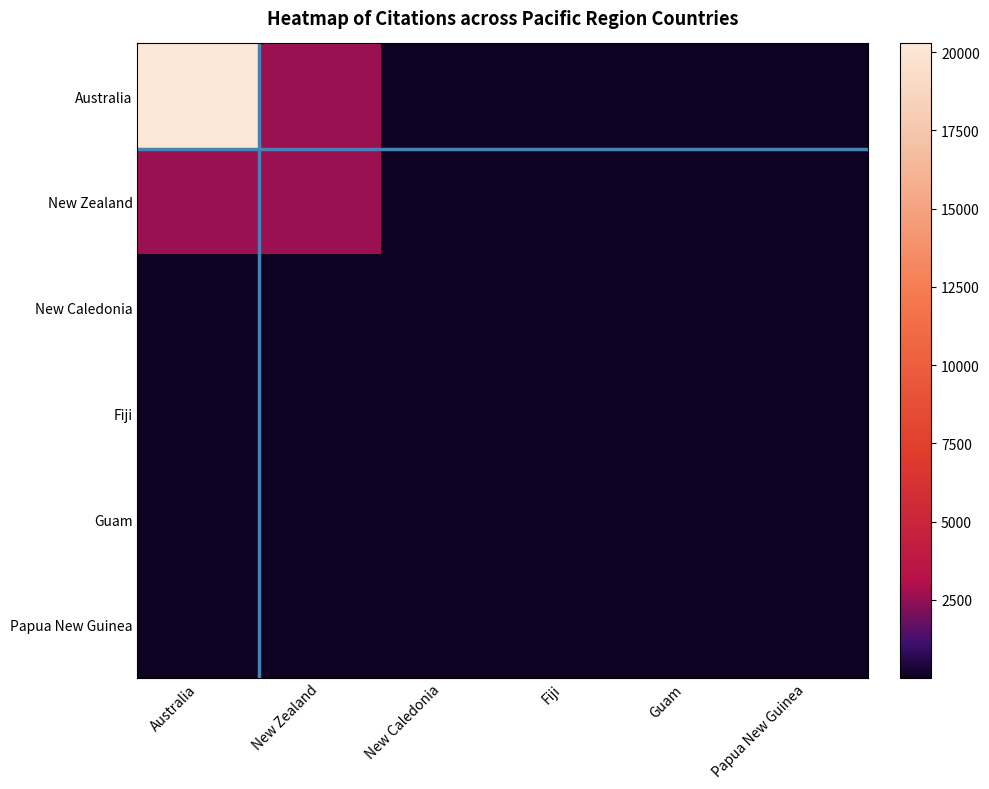

What is the total value across all series at Australia?

23081